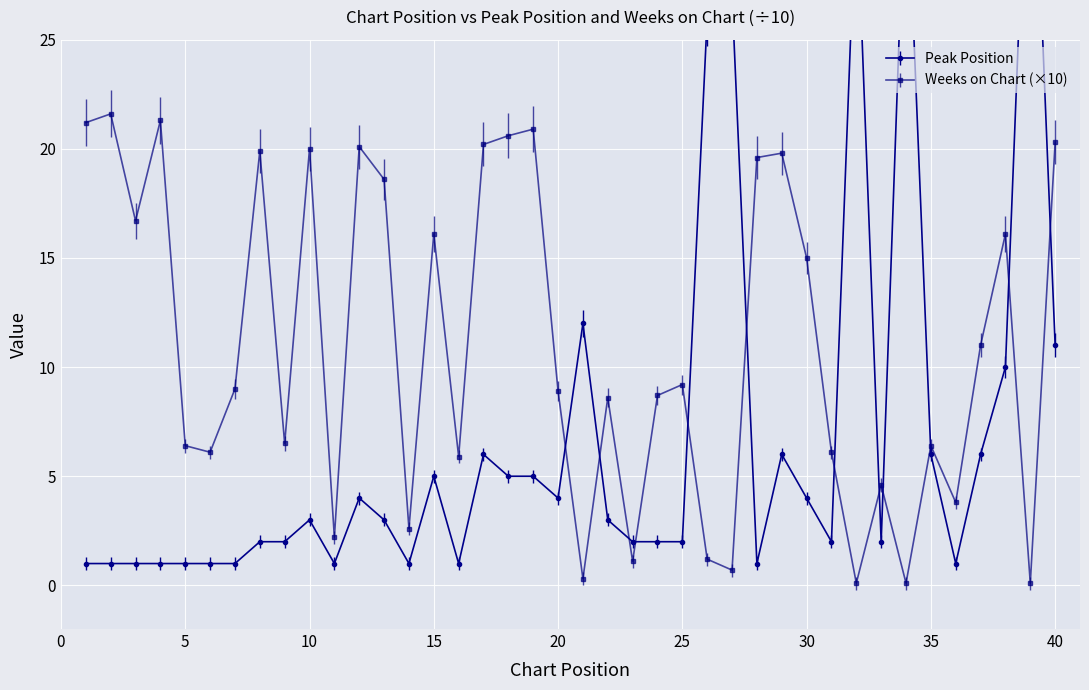

What is the lowest value of the Peak Position series?

1.0